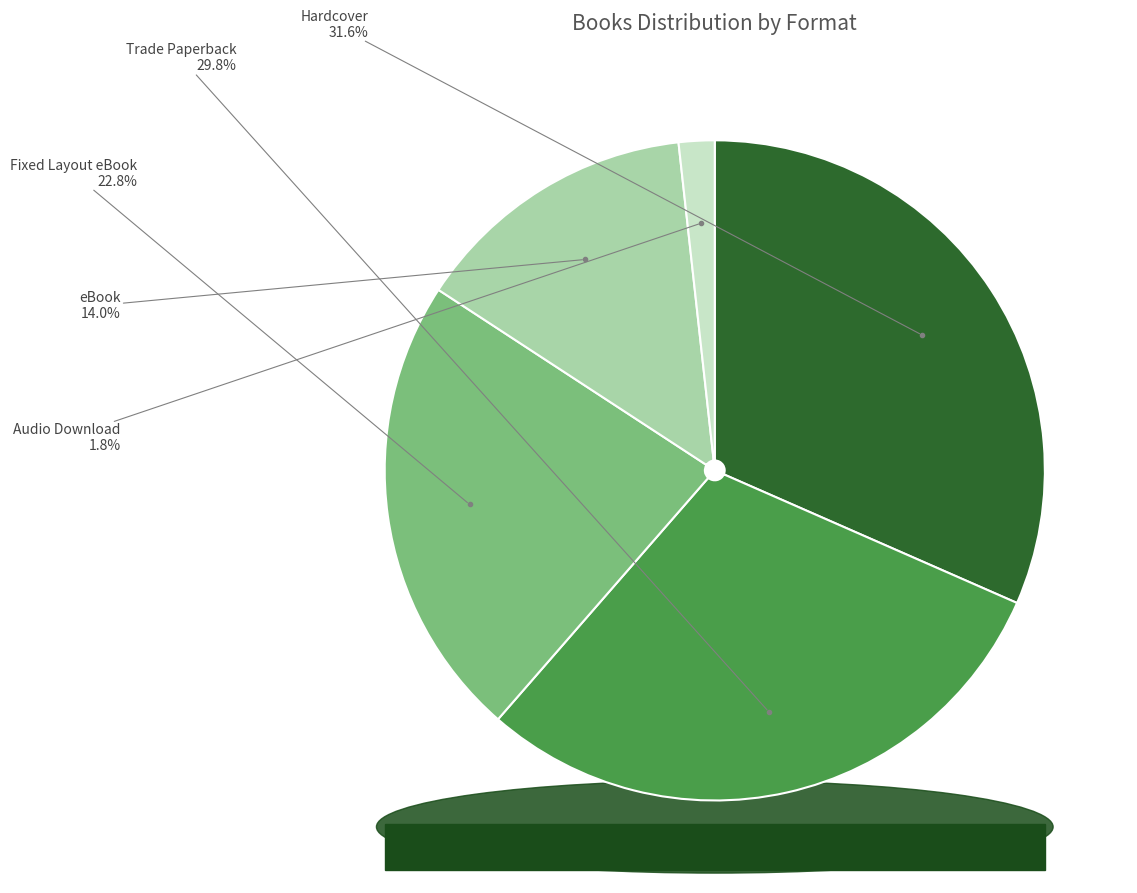

Is there any slice that represents more than half of the pie?

No